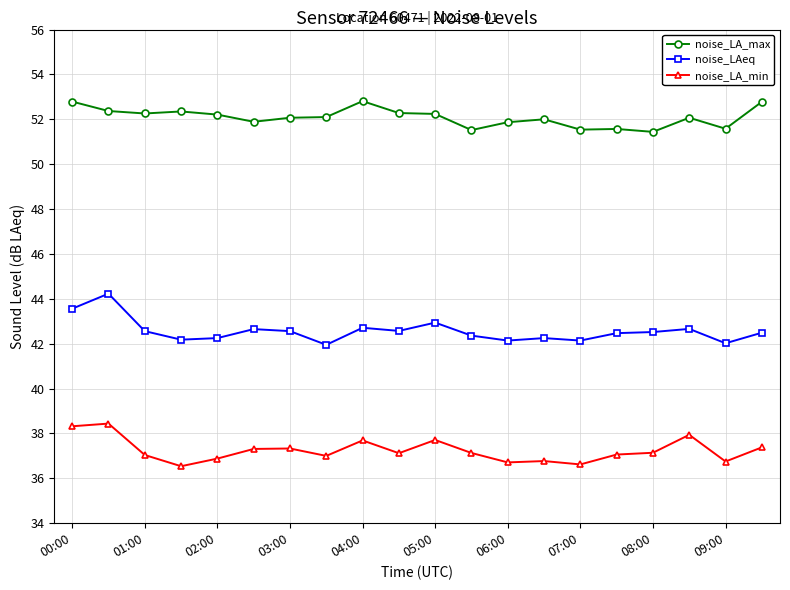

True or false: noise_LAeq has more than 2 points higher than both neighbors.

True